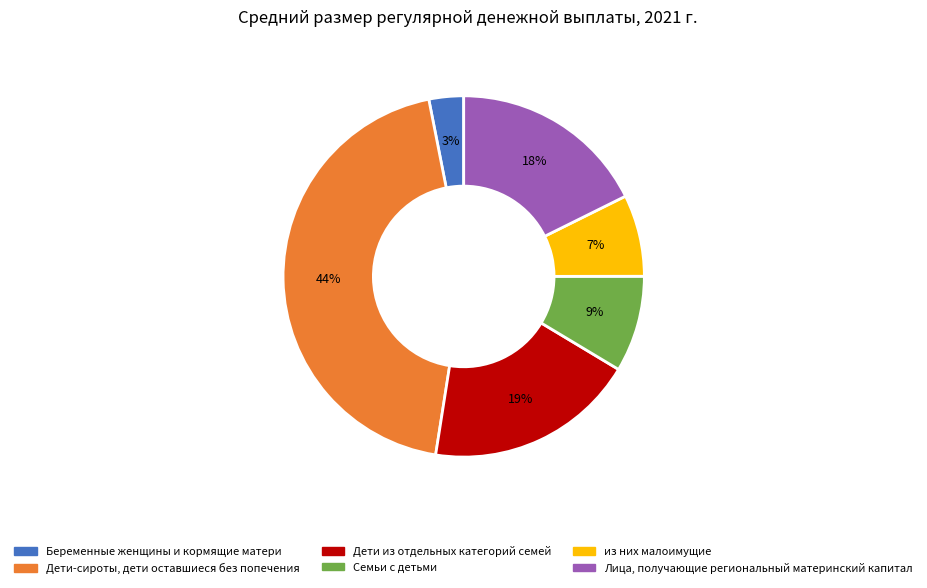

What is the largest slice in the pie chart?

Дети-сироты, дети оставшиеся без попечения